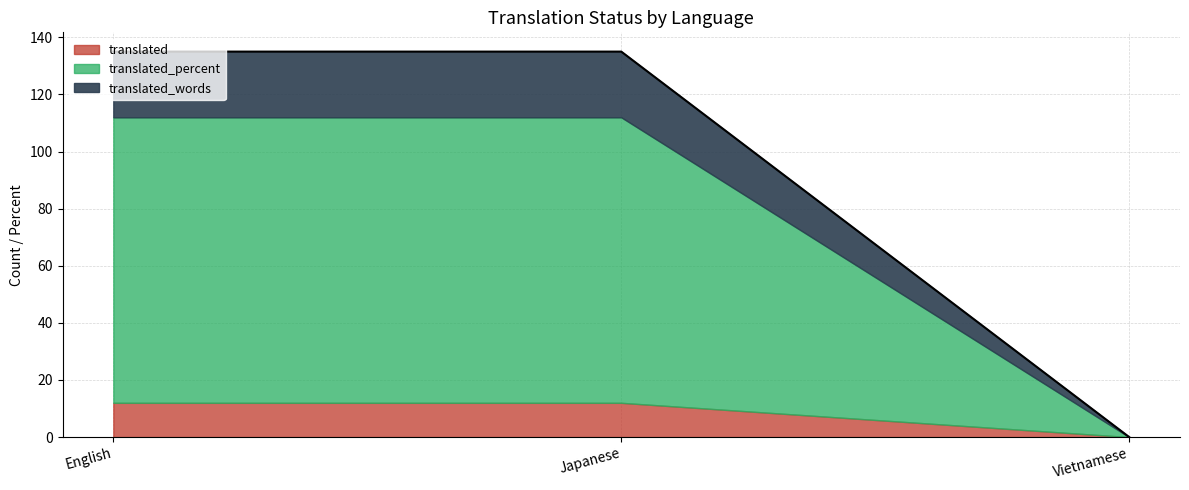

What is the average value of the translated_percent series?

67